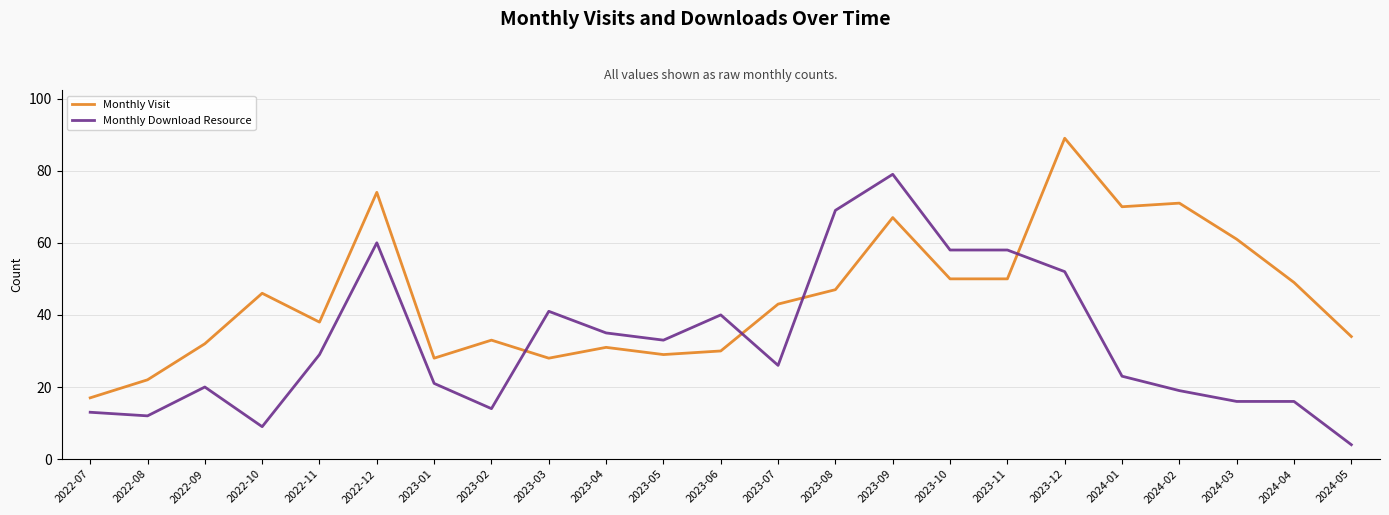

Read the Monthly Visit value at 2023-04, to the nearest 10.

30